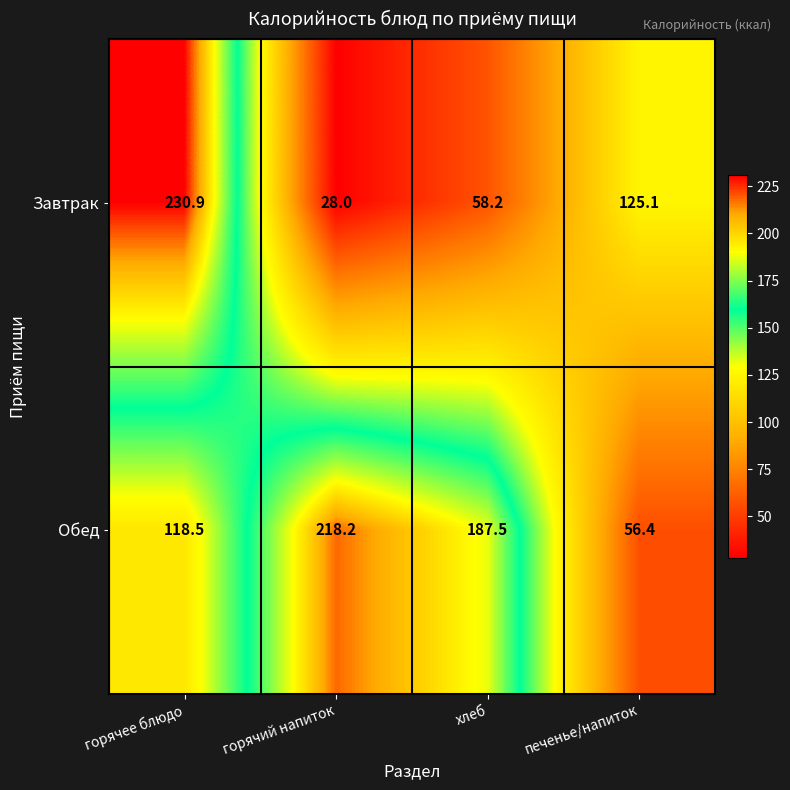

How many series are shown in this chart?

2